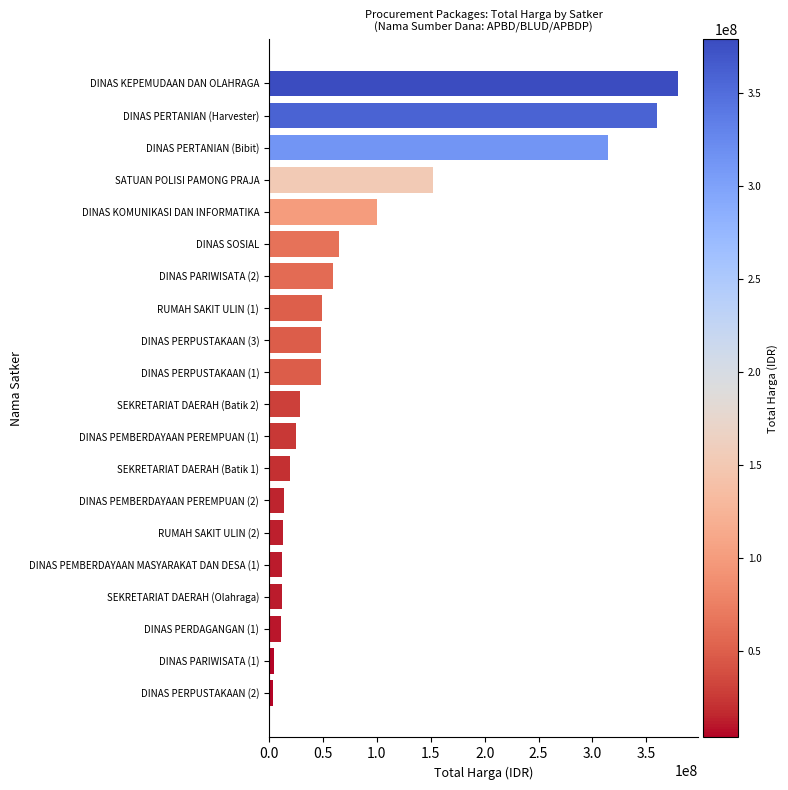

What is the difference between the second highest and second lowest values?

354407000